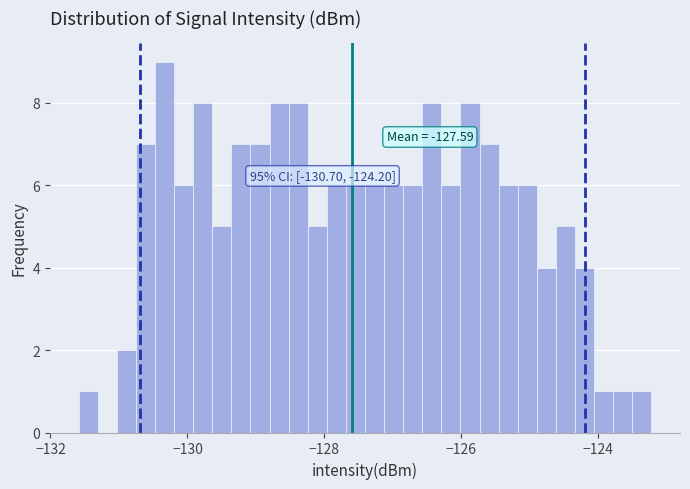

Around what value on the x-axis is the tallest bar? Give the approximate position of its centre, as read against the axis.

-130.4